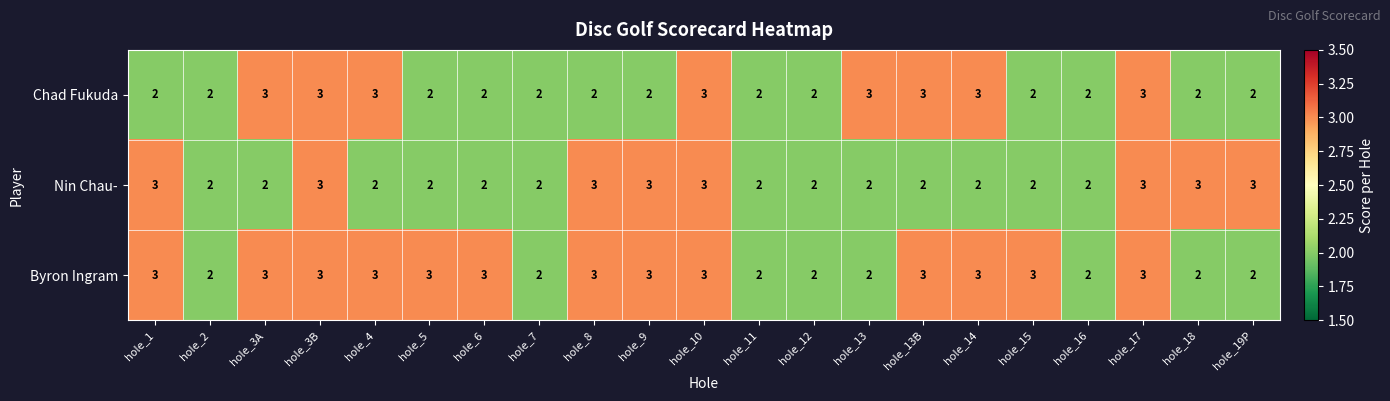

The Chad Fukuda series shows 2 at hole_5. True or false?

True